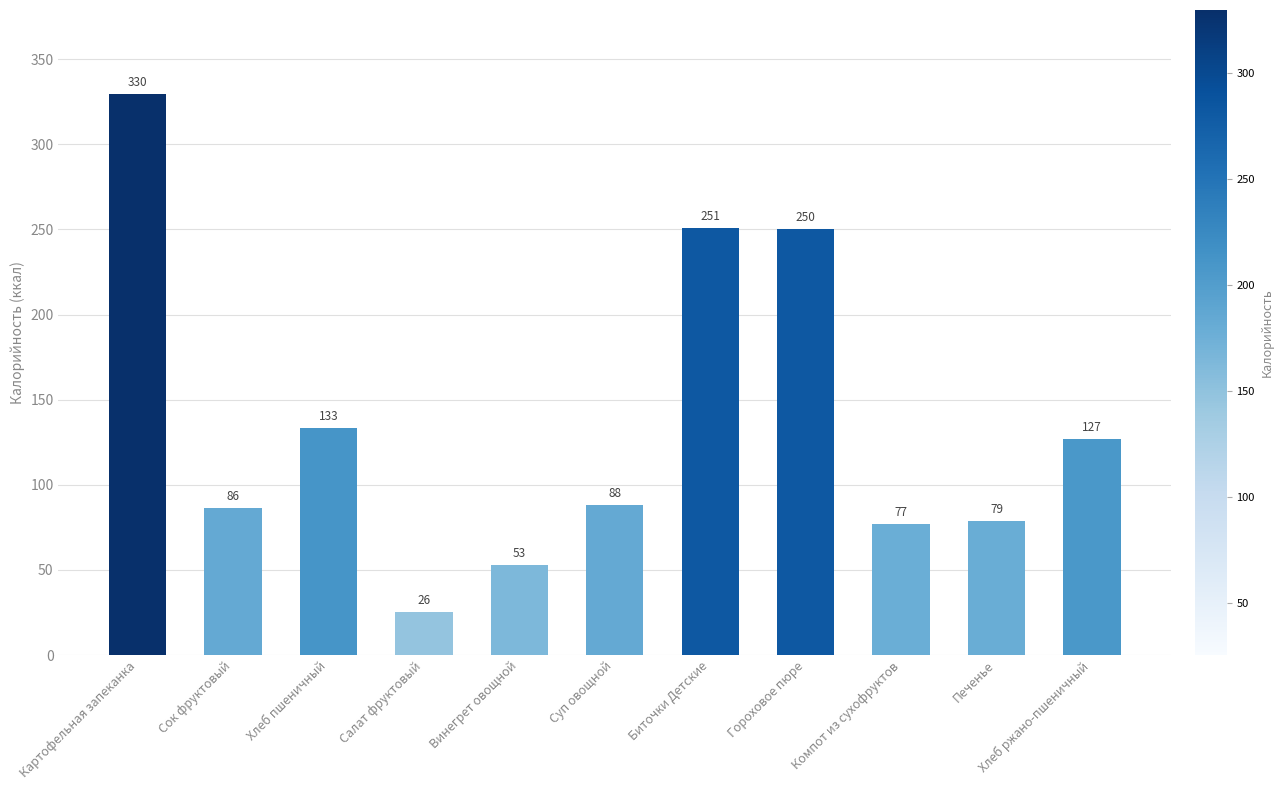

What is the approximate value at Суп овощной?

88.0